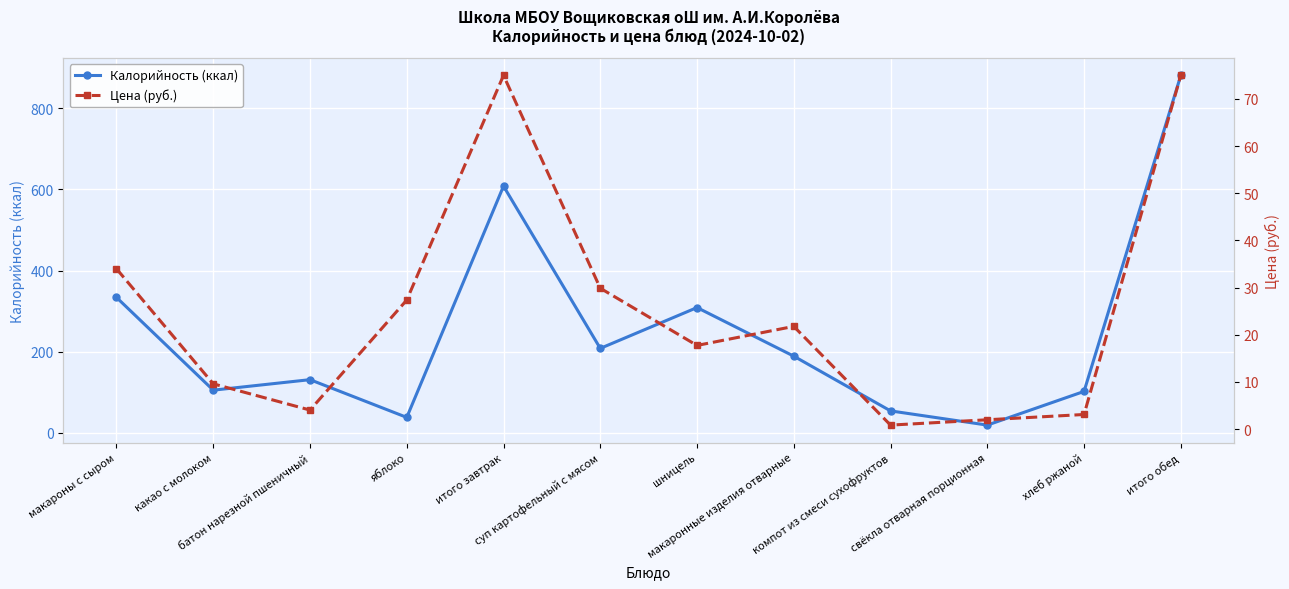

Where does the Калорийность (ккал) series first go above 188?

макароны с сыром